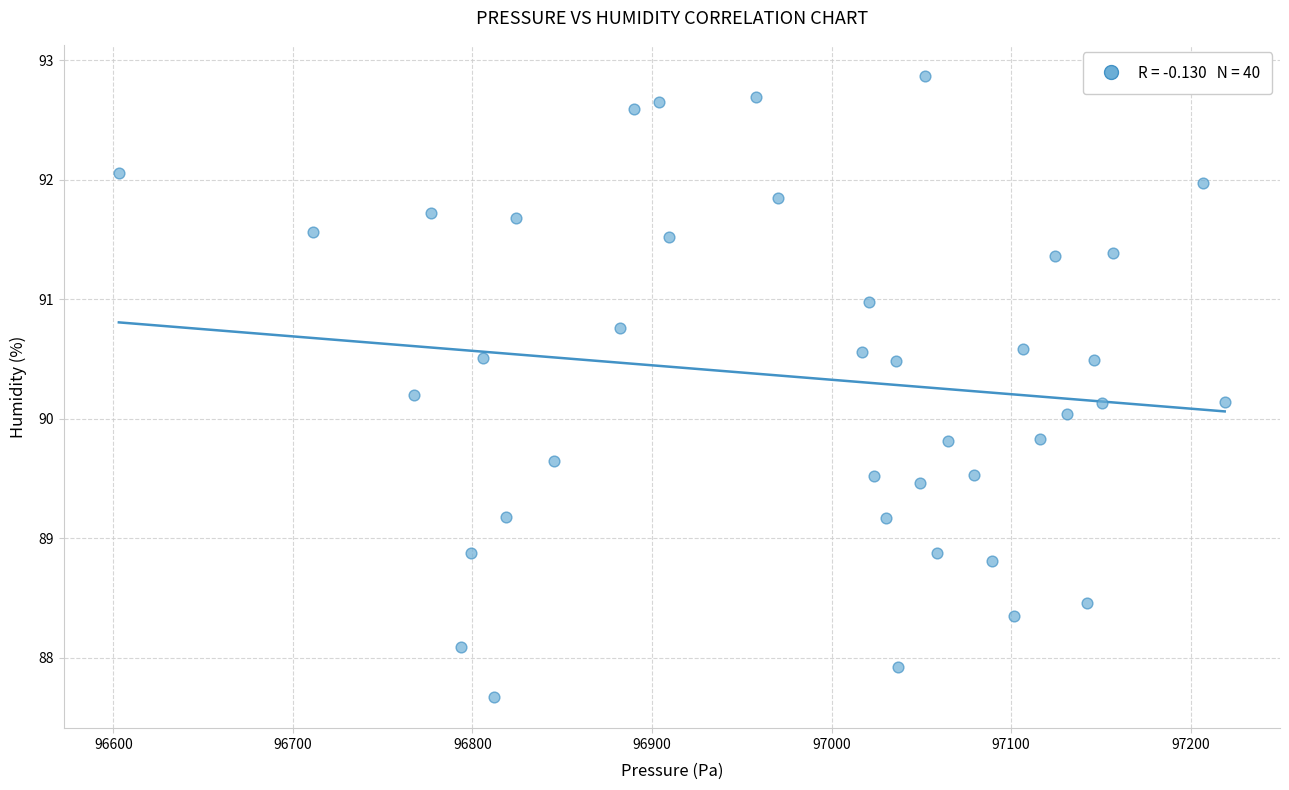

What is the range of Y values (max minus min)?

5.2